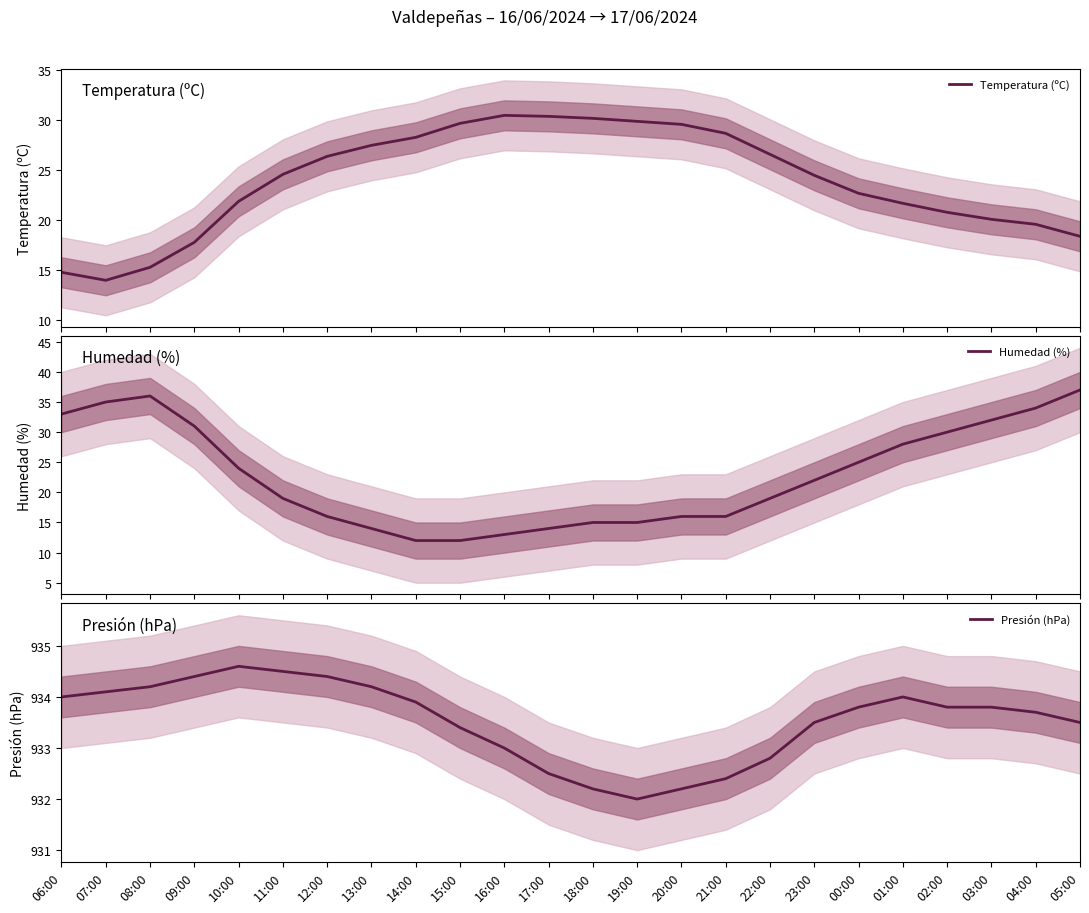

Rank the series by their maximum value, from highest to lowest.

Presión (hPa), Humedad (%), Temperatura (ºC)